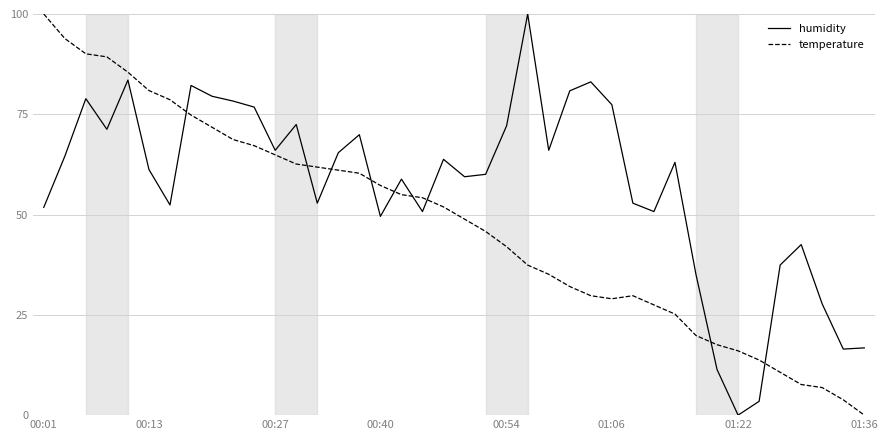

True or false: temperature and humidity intersect in this chart.

True